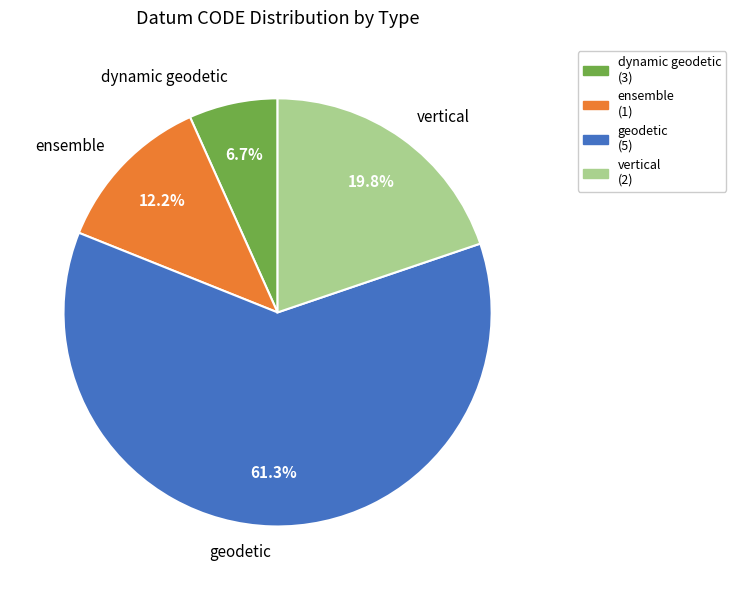

Which has a higher value, dynamic geodetic or geodetic?

geodetic